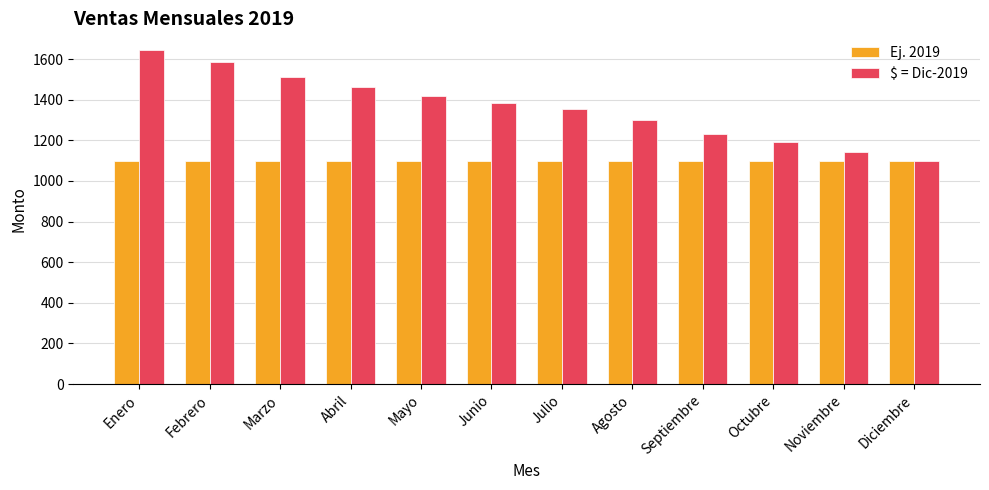

Reading left to right, what are all the values shown in this chart?

Ej. 2019: 1100.0	1100.0	1100.0	1100.0	1100.0	1100.0	1100.0	1100.0	1100.0	1100.0	1100.0	1100.0
$ = Dic-2019: 1644.4	1584.7	1513.9	1463.4	1420.0	1382.4	1352.7	1301.2	1228.9	1189.7	1141.2	1100.0